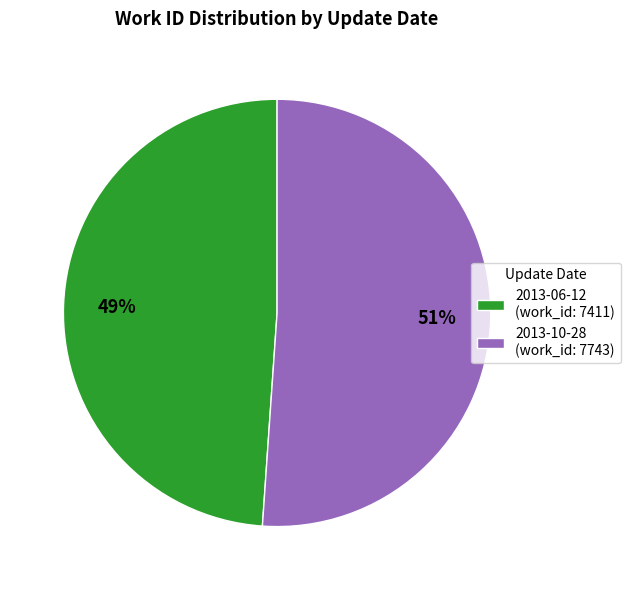

Is it true that 2013-06-12 is 49% of the pie?

True